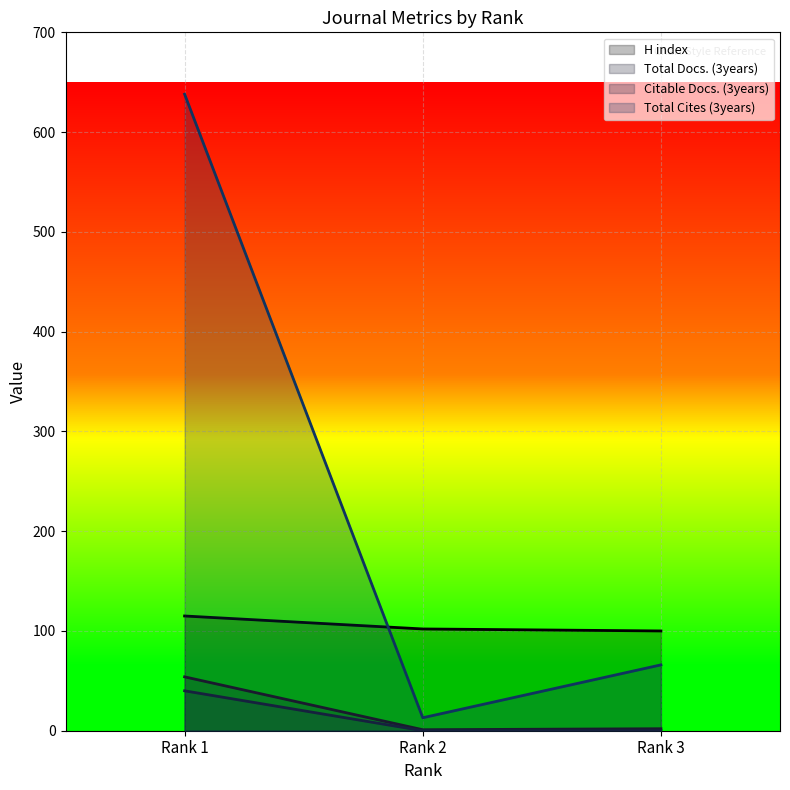

Rank the series at Rank 1 from lowest to highest value.

Citable Docs. (3years), Total Docs. (3years), H index, Total Cites (3years)